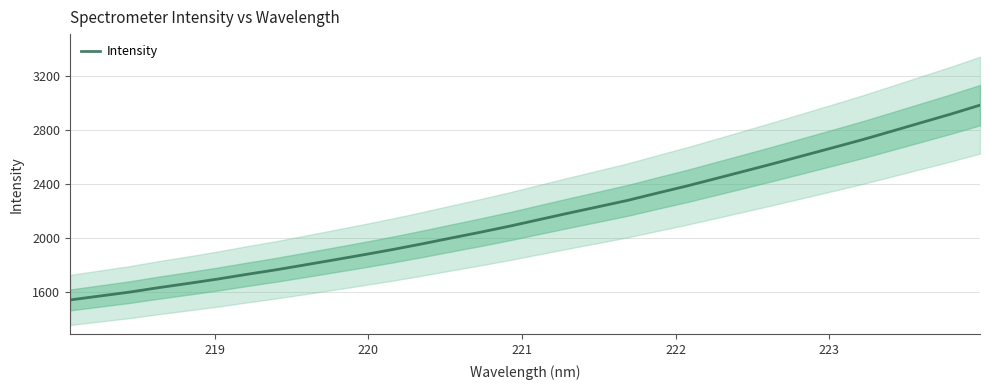

Does the chart display data point markers on the line(s)?

No